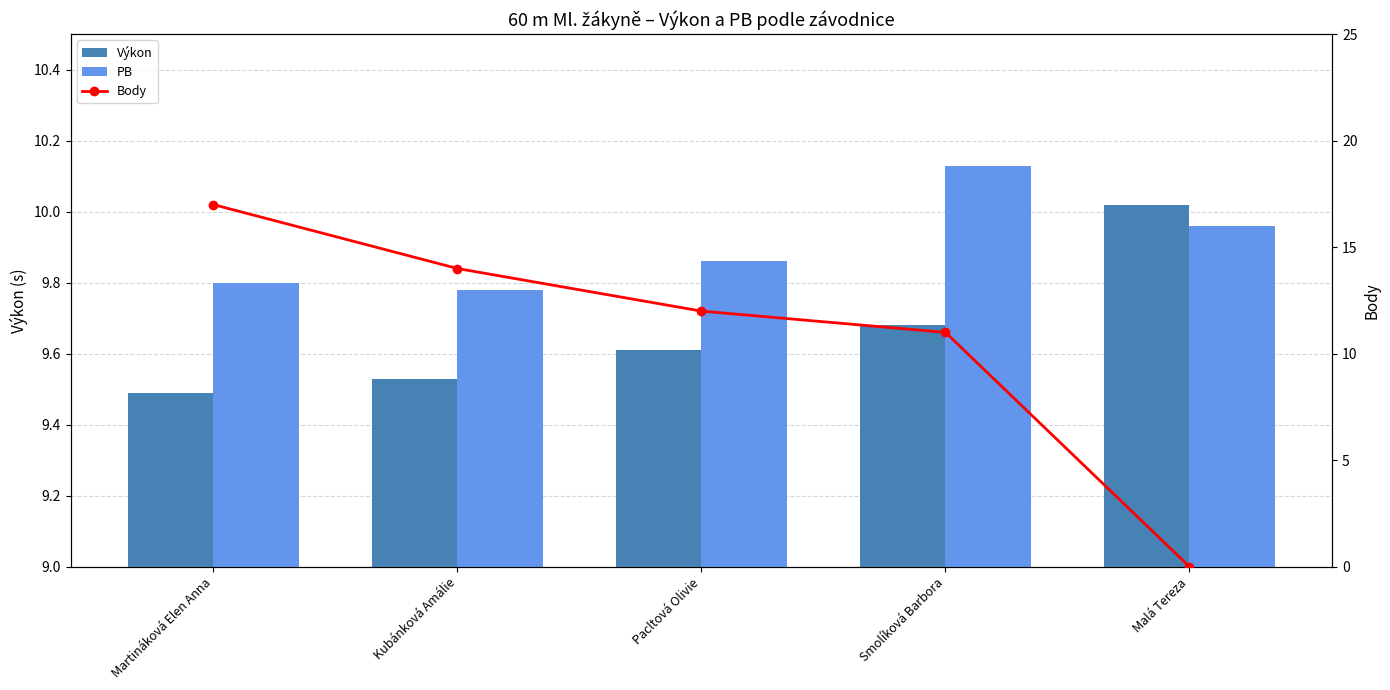

What is the difference between the second highest and second lowest values in the Výkon series?

0.2